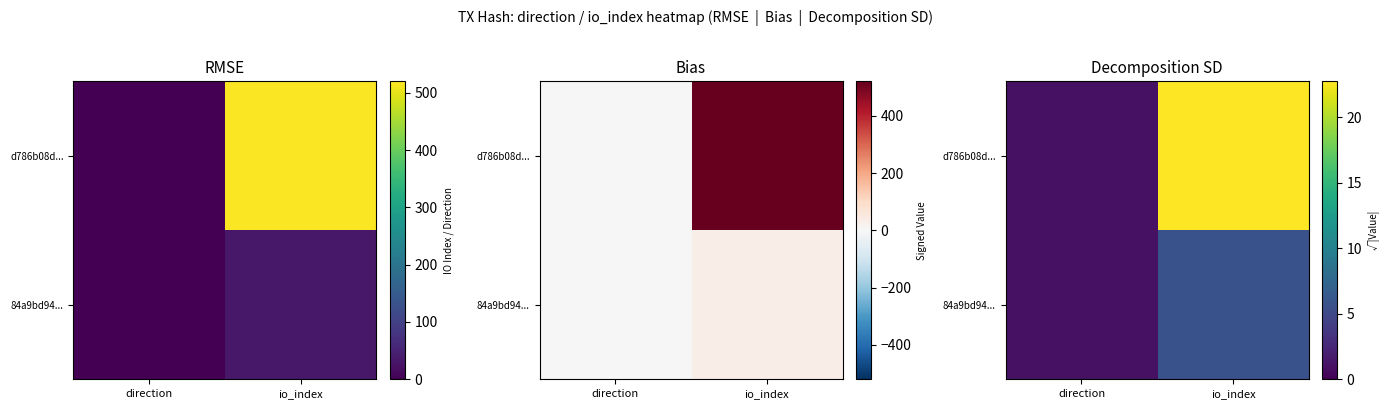

Count the number of data series in this chart.

2